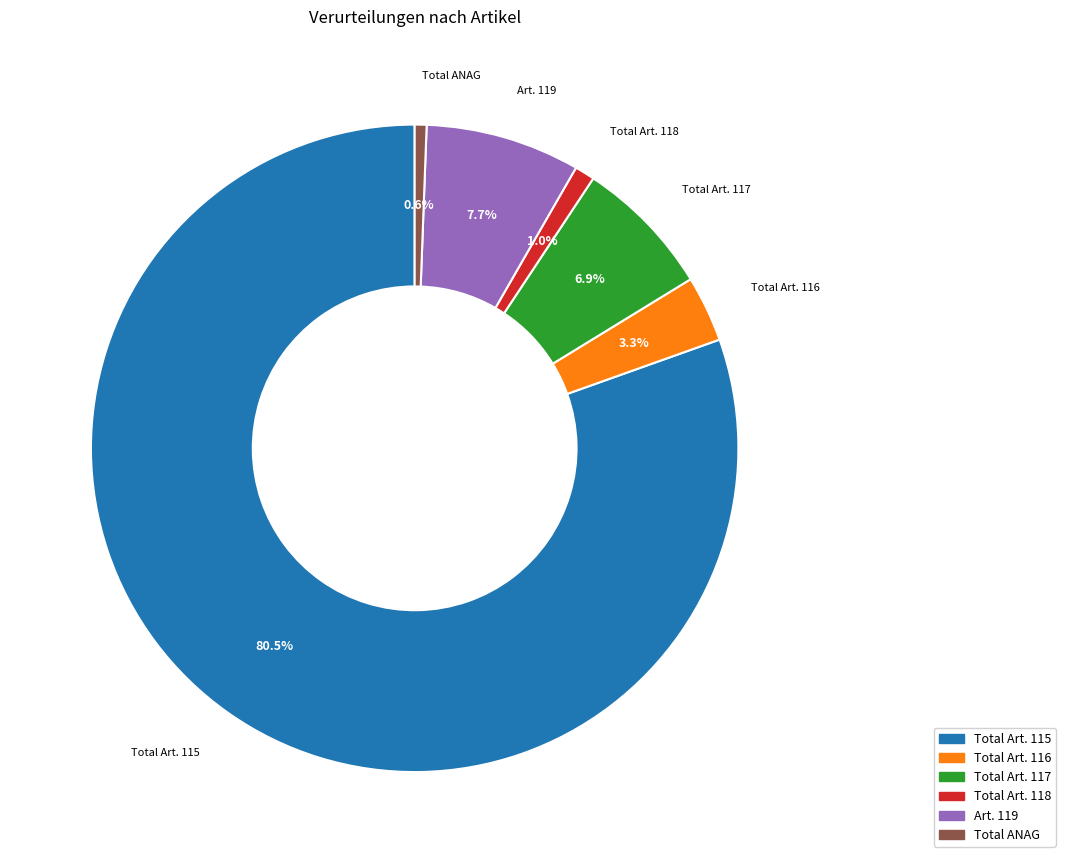

Which category has the biggest portion of the pie?

Total Art. 115